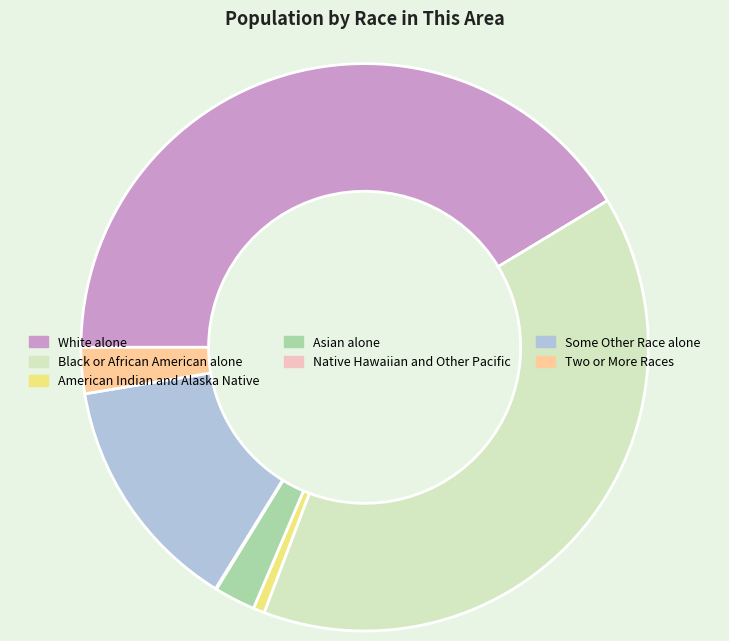

Is there a majority slice in this chart?

No